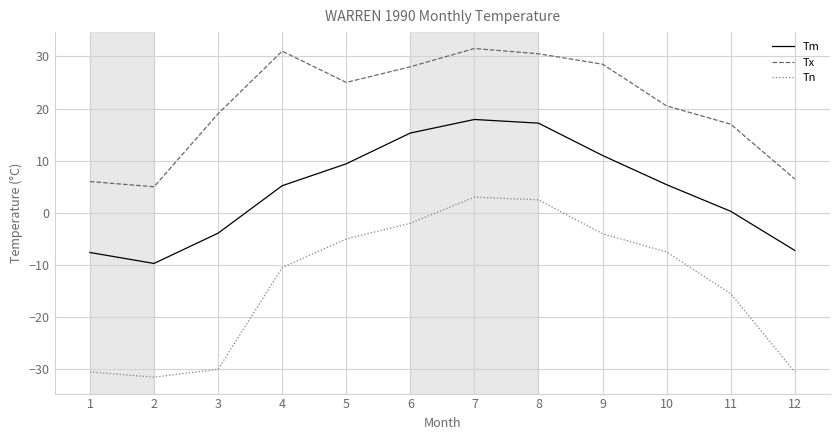

Rank the series by their average value, from lowest to highest.

Tn, Tm, Tx